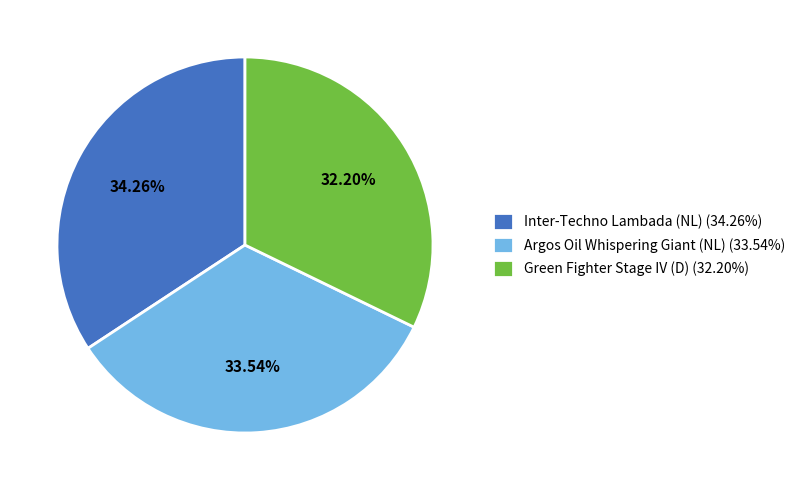

The Green Fighter Stage IV (D) slice represents 25% of the pie. True or false?

False